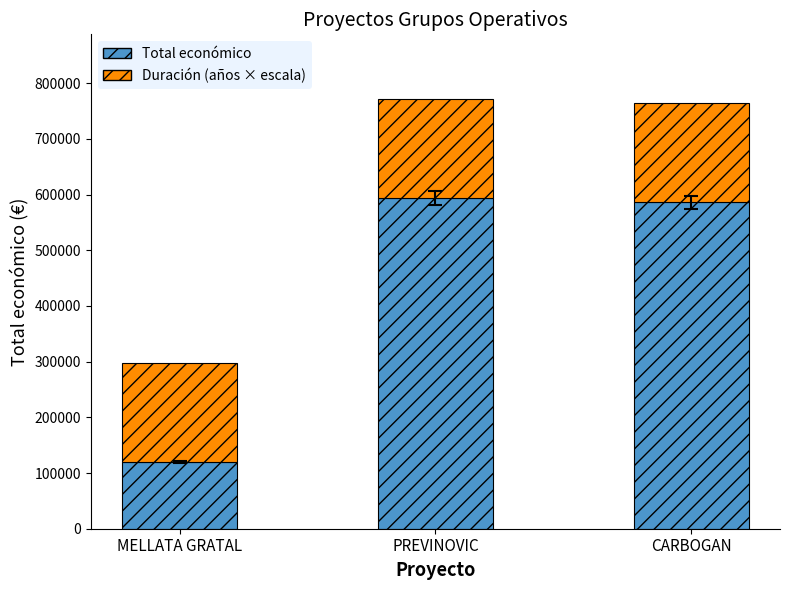

What are all the series names shown in the legend?

Total económico, Duración (años × escala)